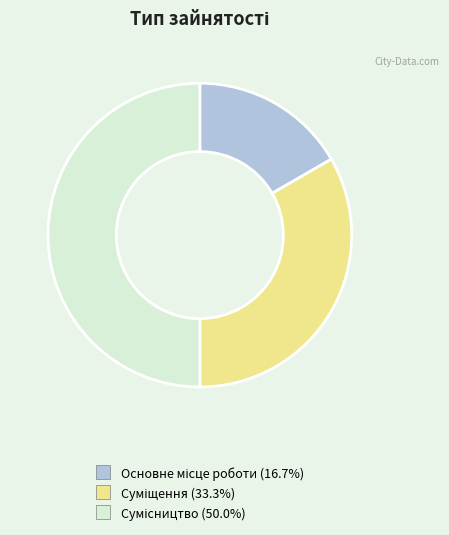

To the nearest percent, what portion does Суміщення represent?

33%